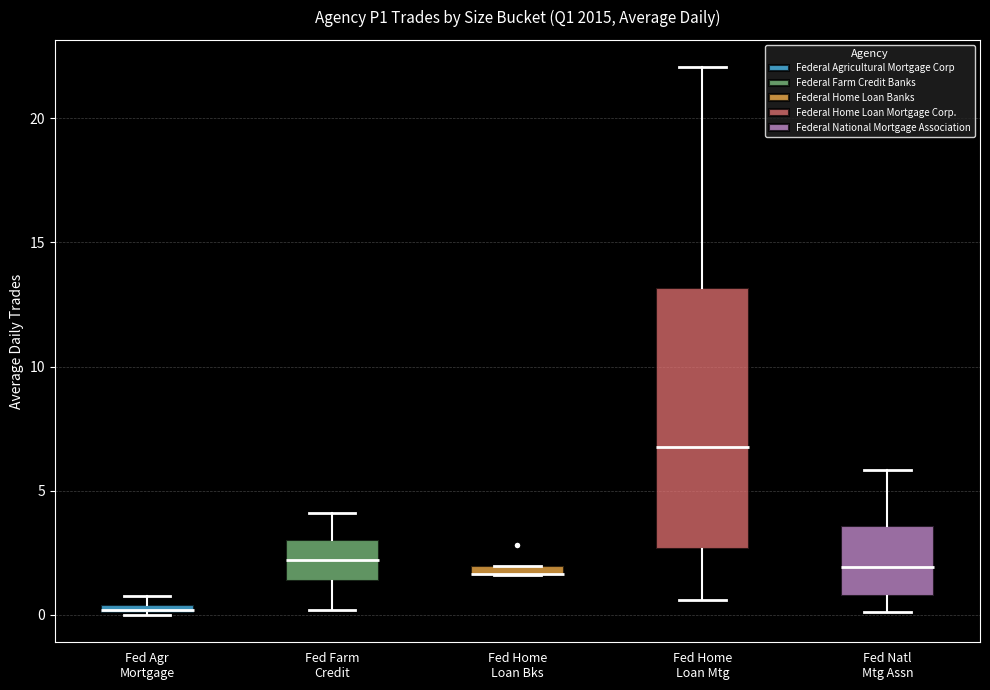

Comparing the boxes themselves (not the whiskers), which one is the tallest?

Fed Home Loan Mtg